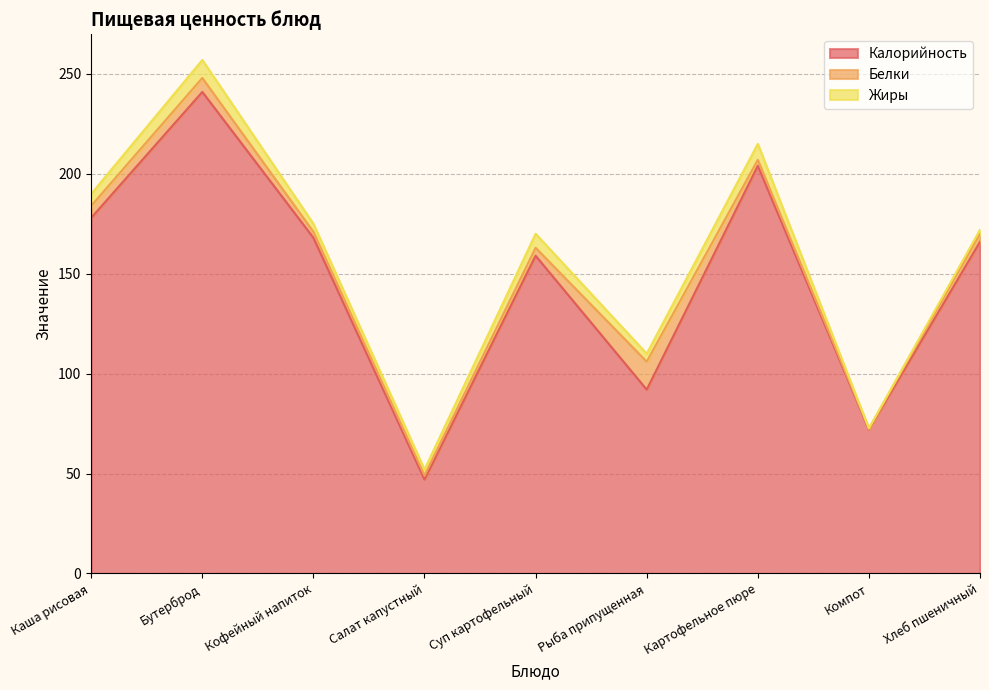

Which series has the largest total across all categories?

Калорийность